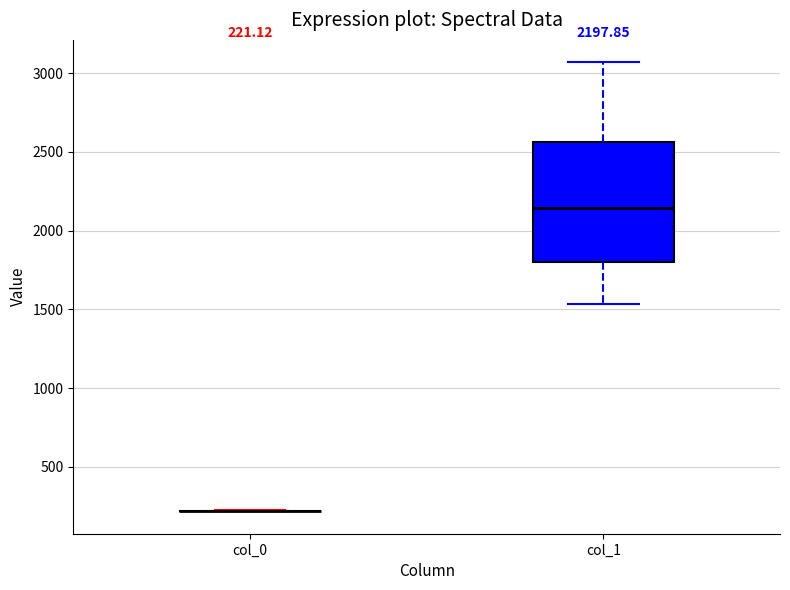

Comparing the boxes themselves (not the whiskers), which one is the tallest?

col_1